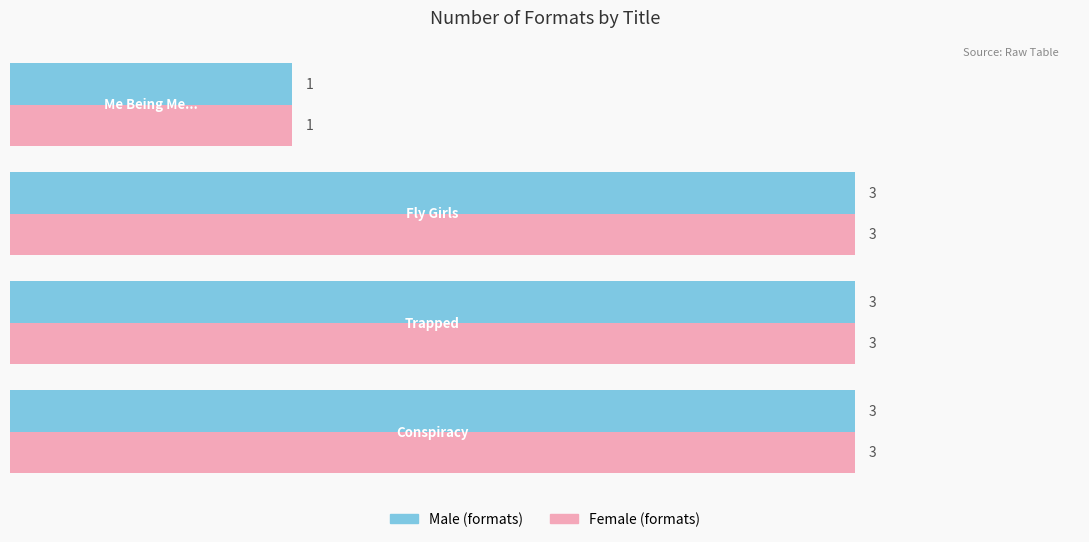

What is the maximum value shown in the chart?

3